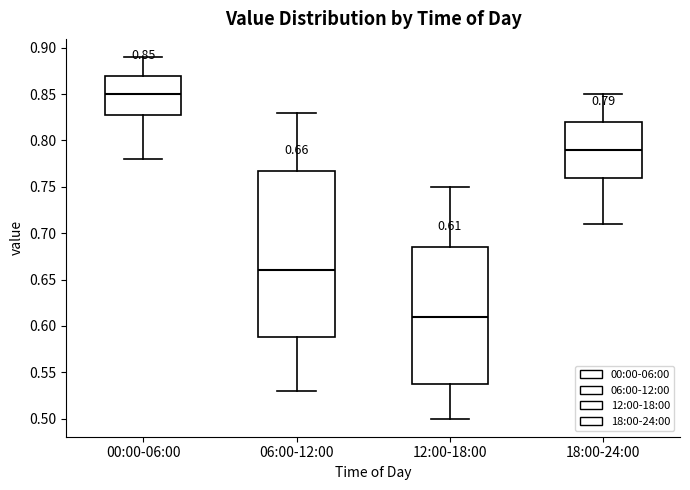

Which box's median line is the lowest?

12:00-18:00